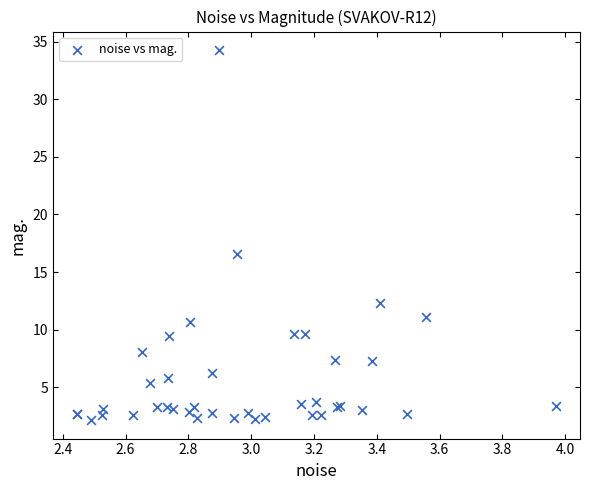

What Y value in the scatter plot is closest to 18?

16.6